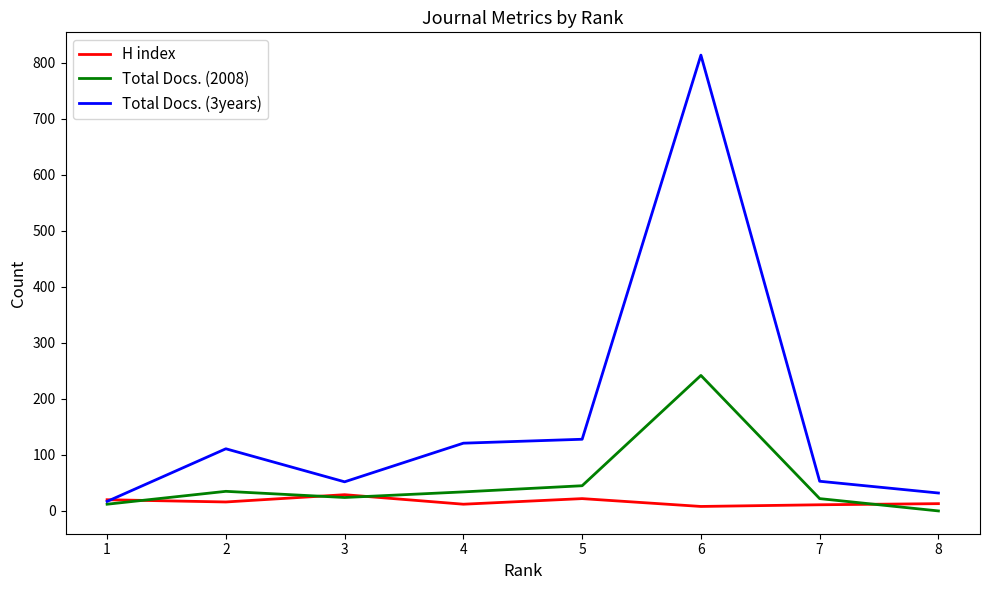

At which category is the sum across all series the highest?

6